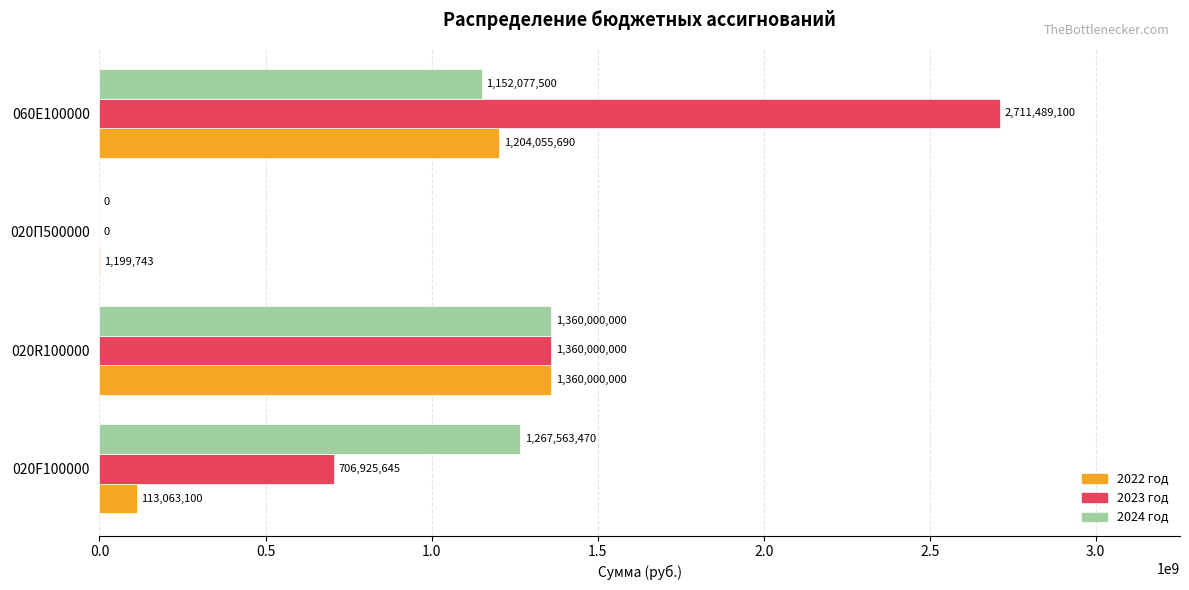

At which category is the sum across all series the highest?

060E100000